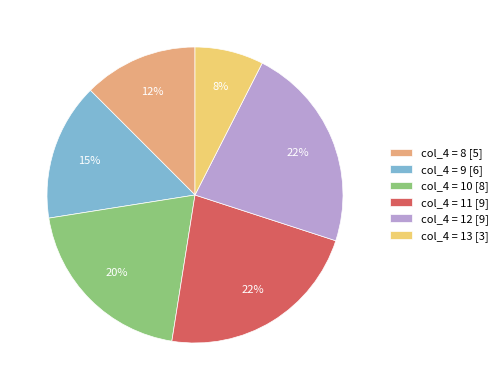

True or false: col_4 = 13 [3] accounts for 17% of the total.

False